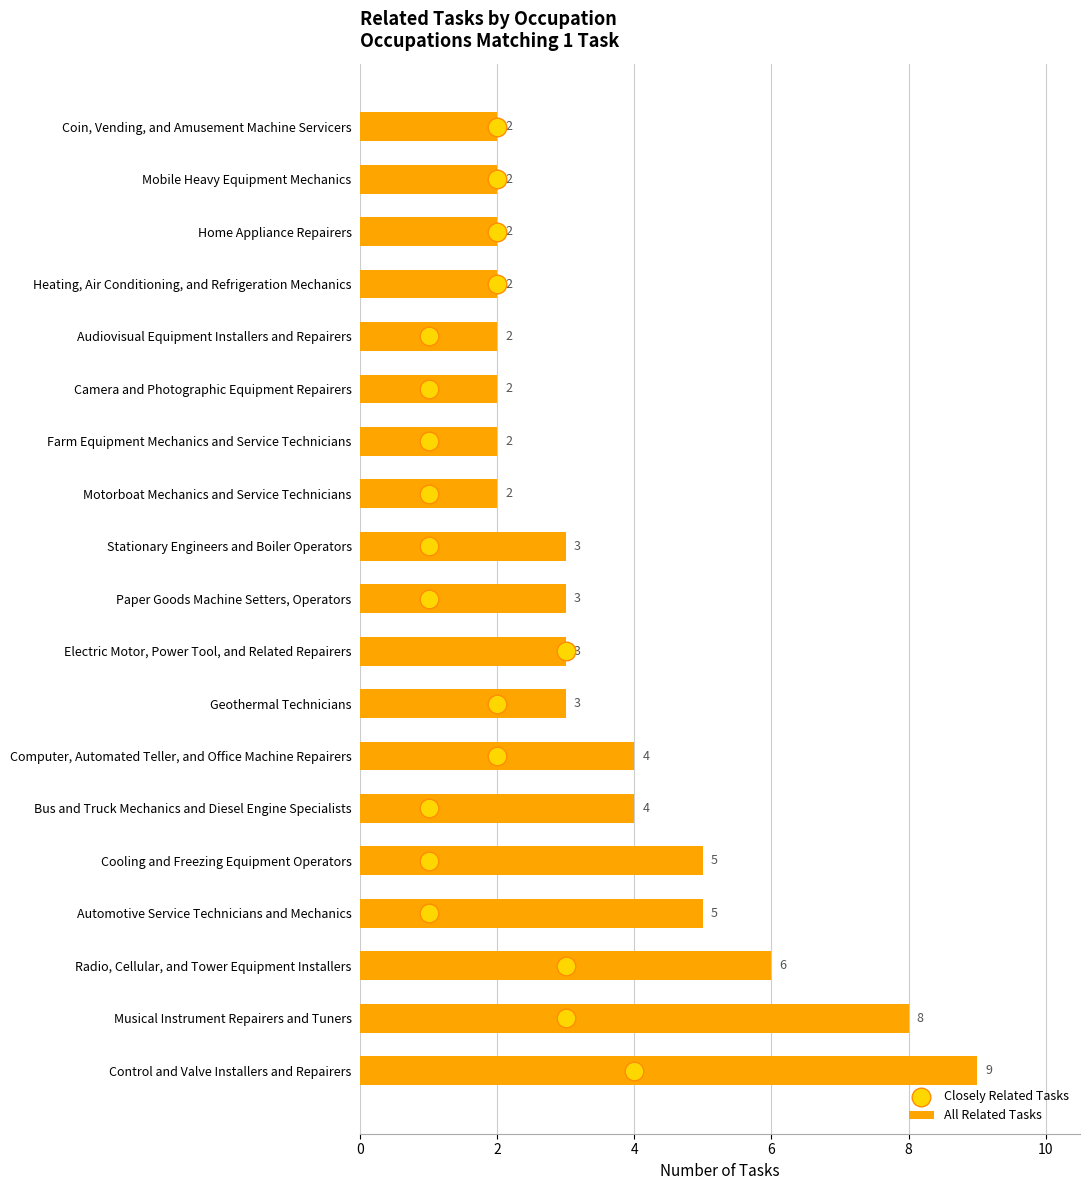

Which series contains the lowest Y value?

Closely Related Tasks